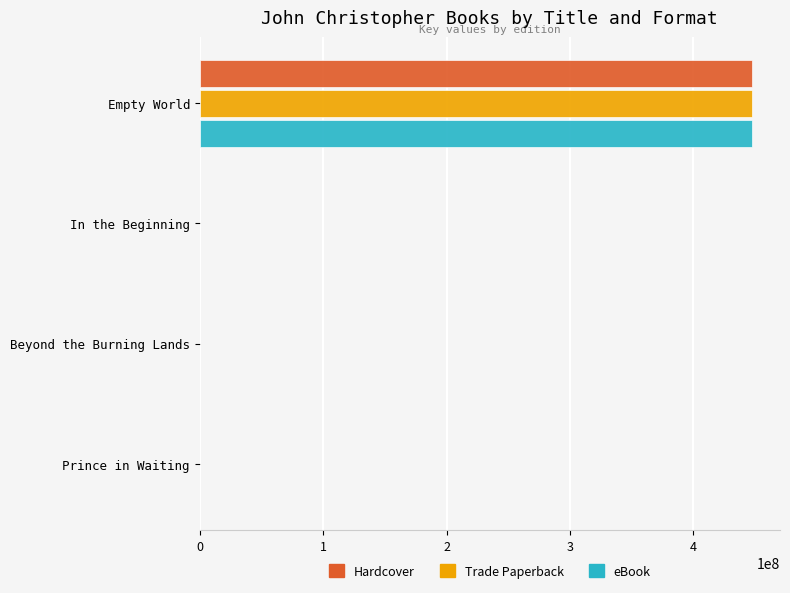

Count the number of data series in this chart.

3